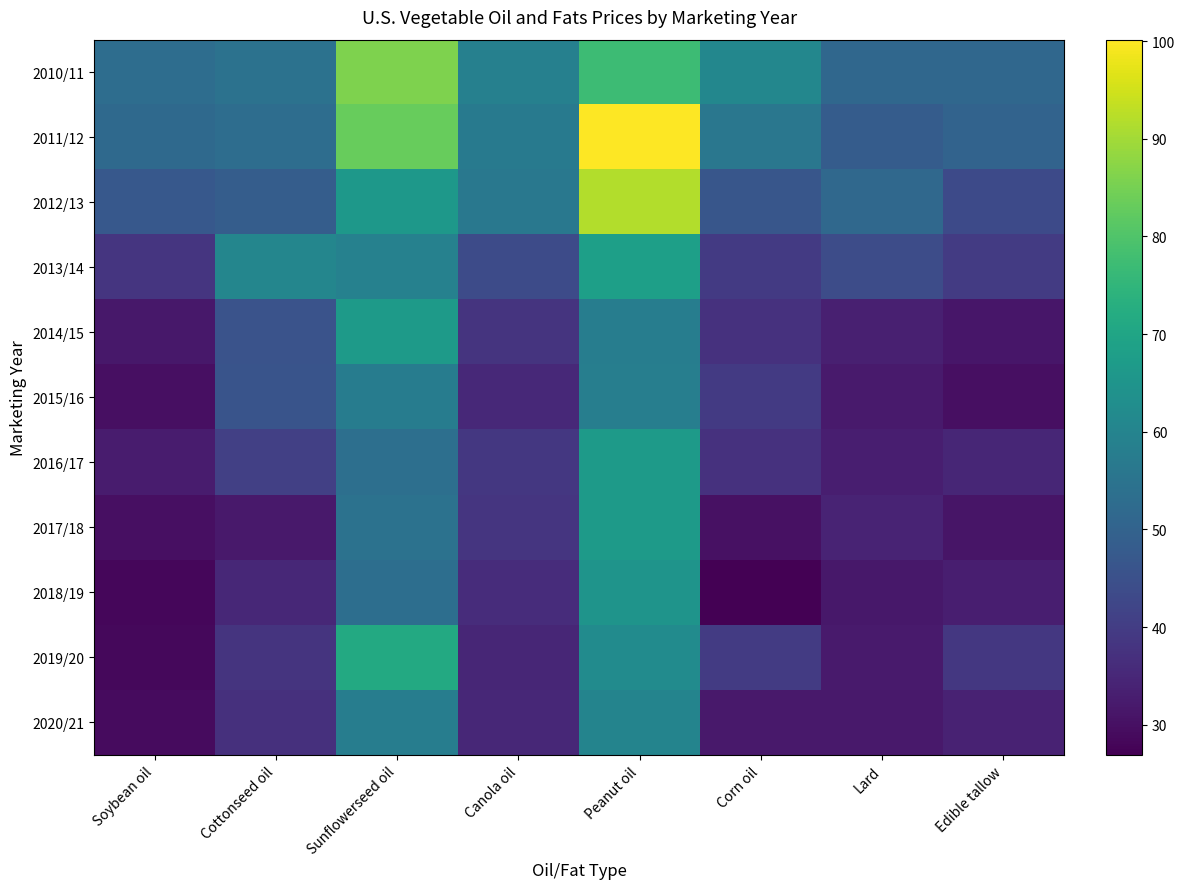

Rank the series at Canola oil from lowest to highest value.

2019/20, 2020/21, 2015/16, 2018/19, 2014/15, 2017/18, 2016/17, 2013/14, 2012/13, 2011/12, 2010/11